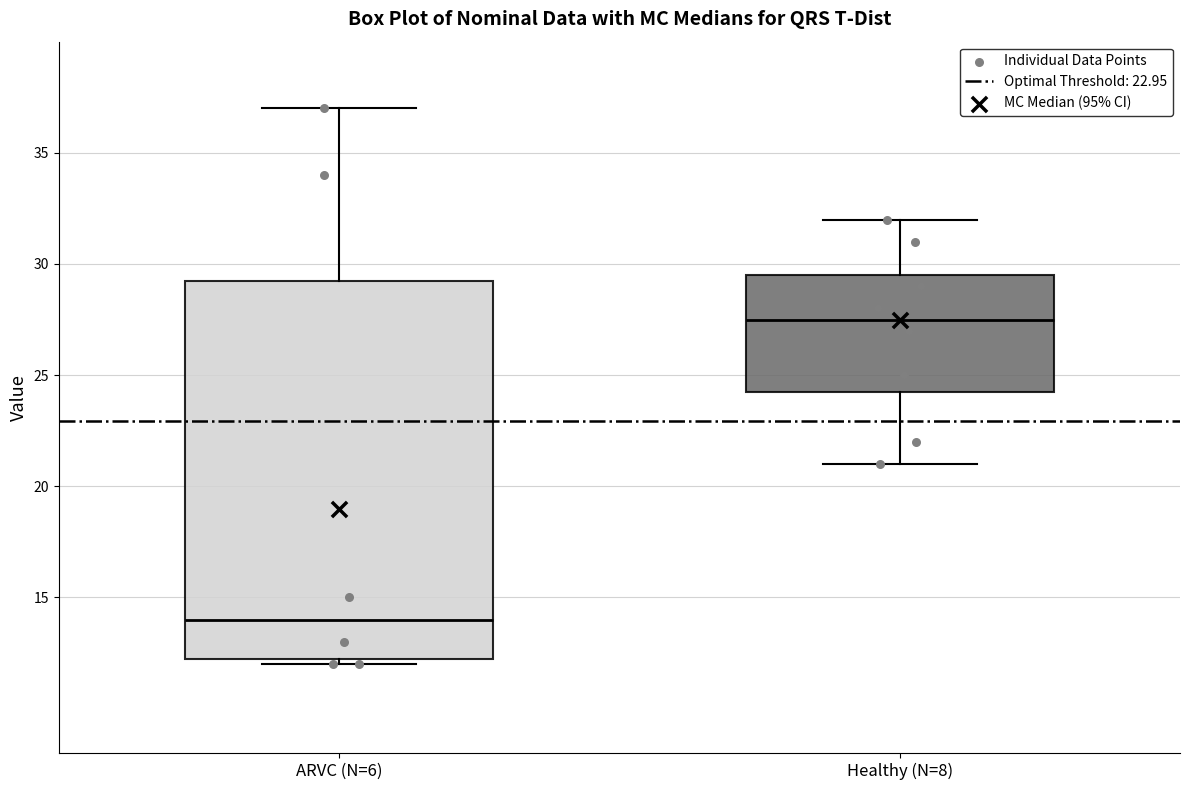

Comparing the boxes themselves (not the whiskers), which one is the tallest?

ARVC (N=6)